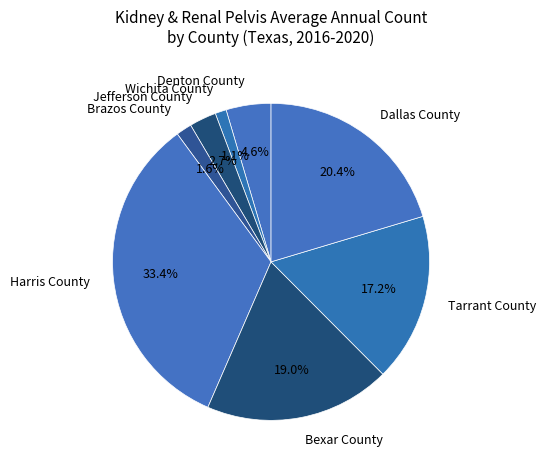

Count the number of slices in the pie.

8